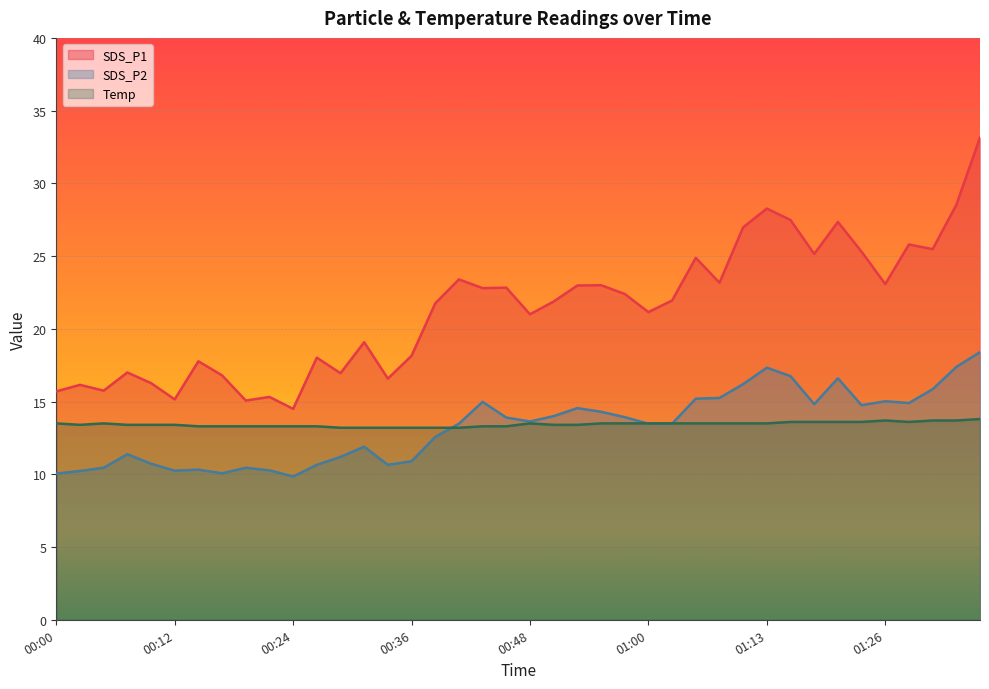

What value does the SDS_P1 series have at 00:51?

21.9